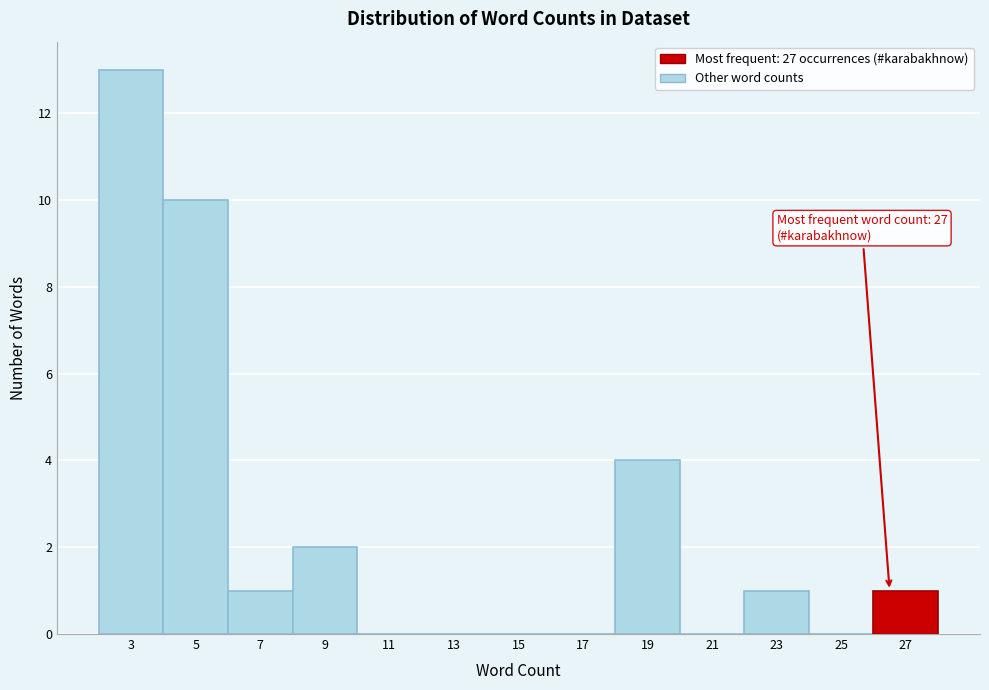

Reading left to right, transcribe all the data shown in this chart.

3=13	5=10	7=1	9=2	11=0	13=0	15=0	17=0	19=4	21=0	23=1	25=0	27=1